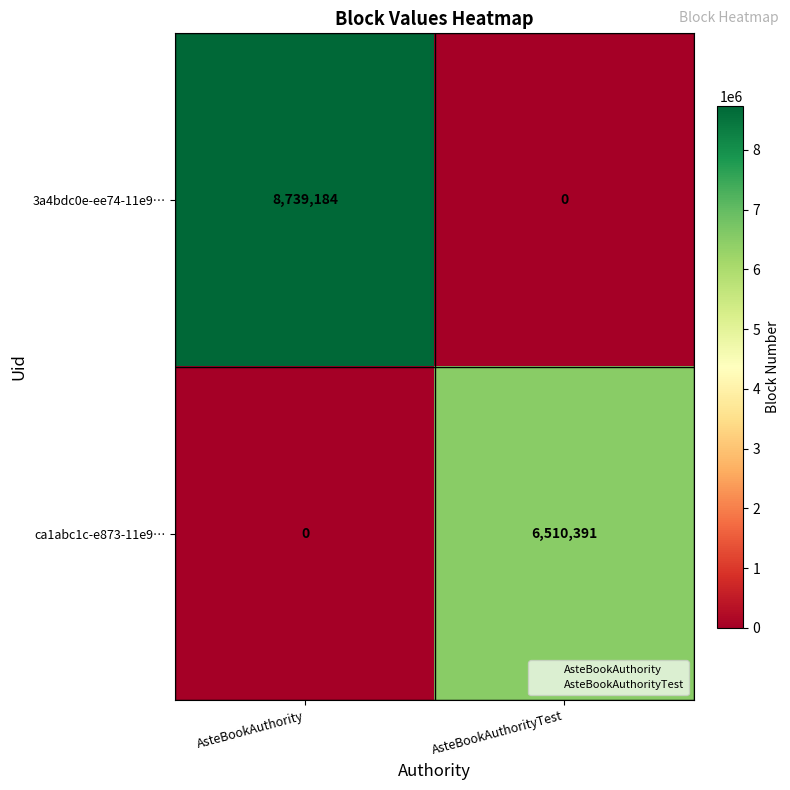

Which series has the largest total across all categories?

3a4bdc0e-ee74-11e9…